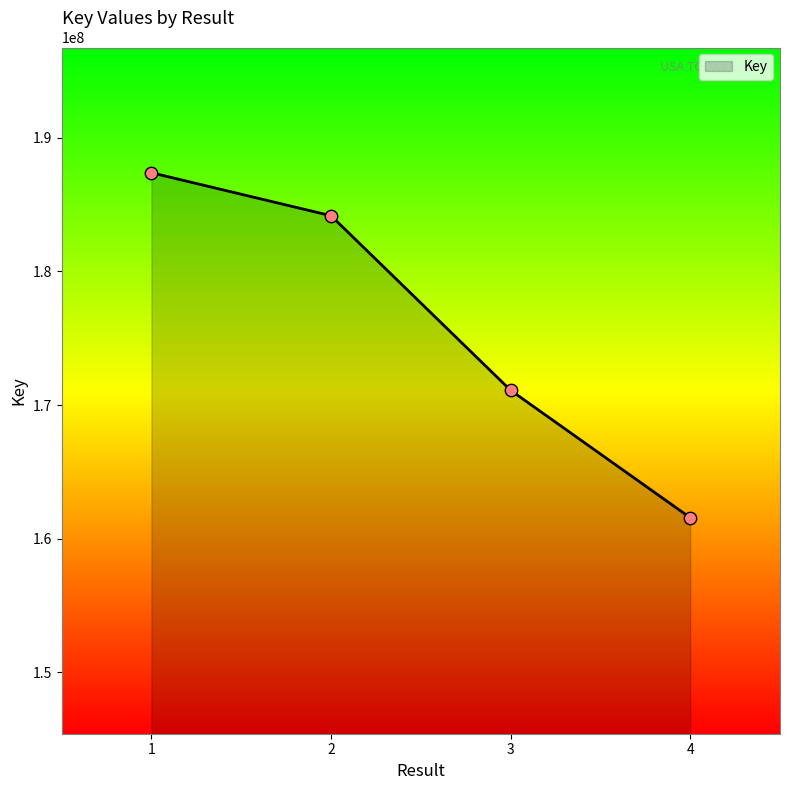

Which has a higher value, 1 or 4?

1